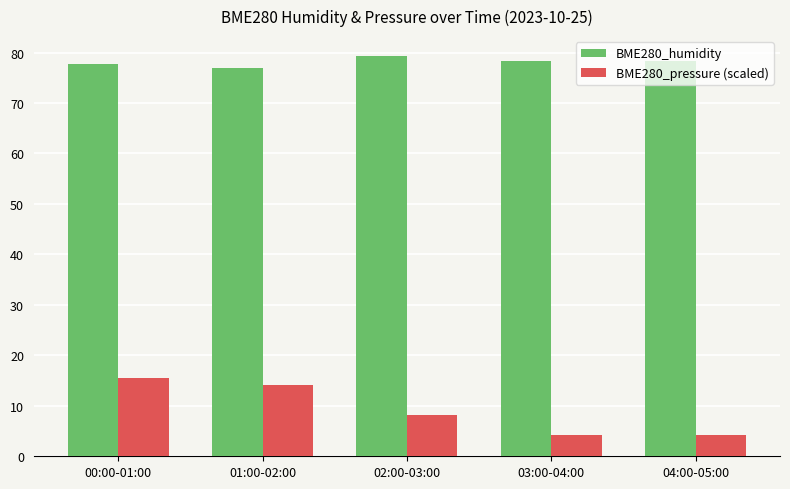

How many values in the BME280_pressure (scaled) series are below 8?

2